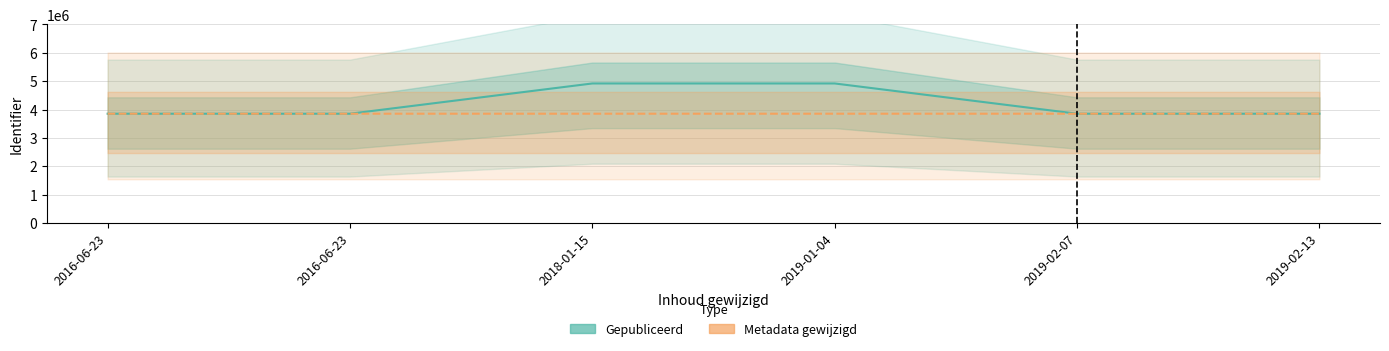

How many lines are shown in the chart?

2